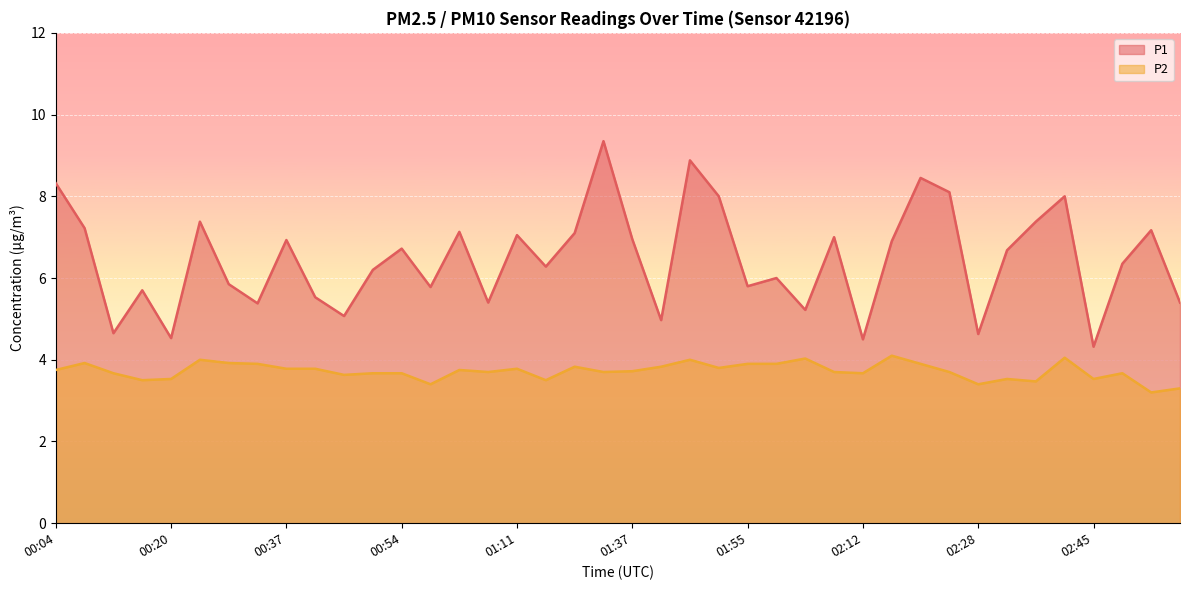

What is the value of the P1 point at the 27th from the left?

5.2